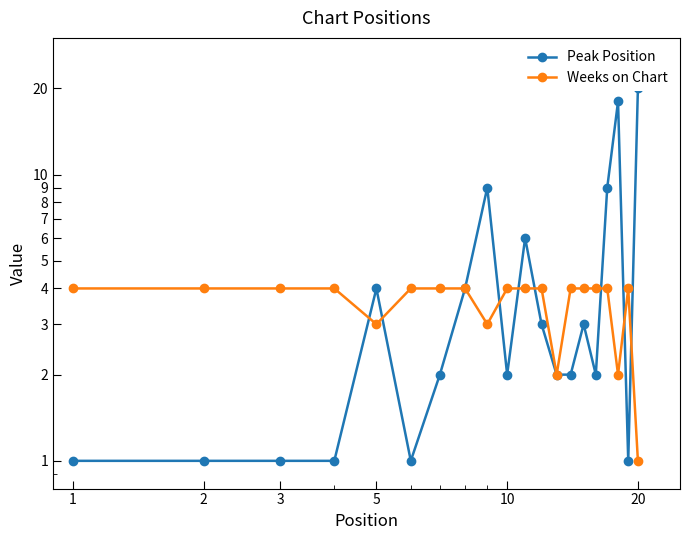

Between 2 and 1, which is larger?

2